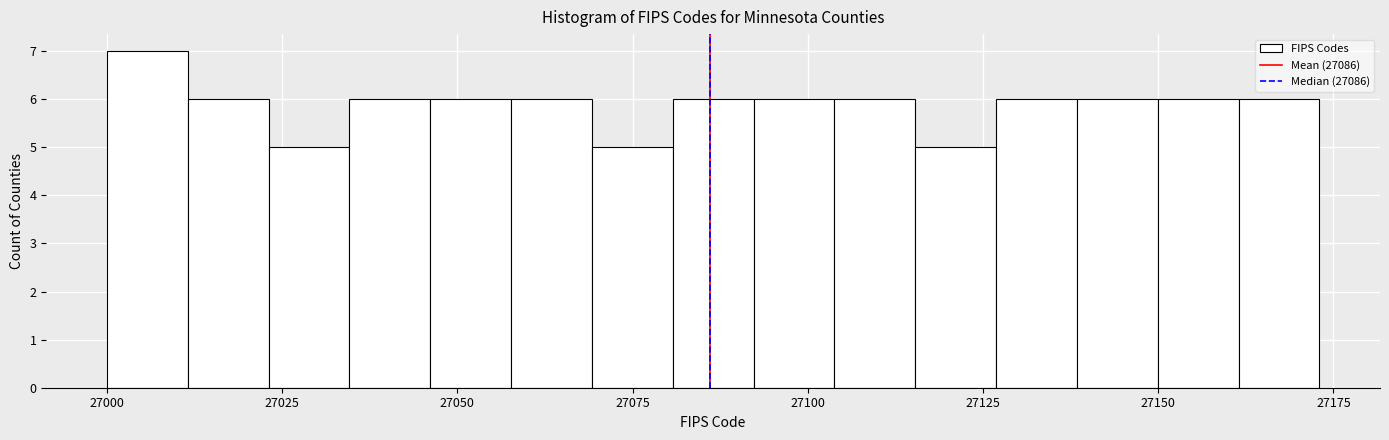

Around what value on the x-axis is the tallest bar? Give the approximate position of its centre, as read against the axis.

27005